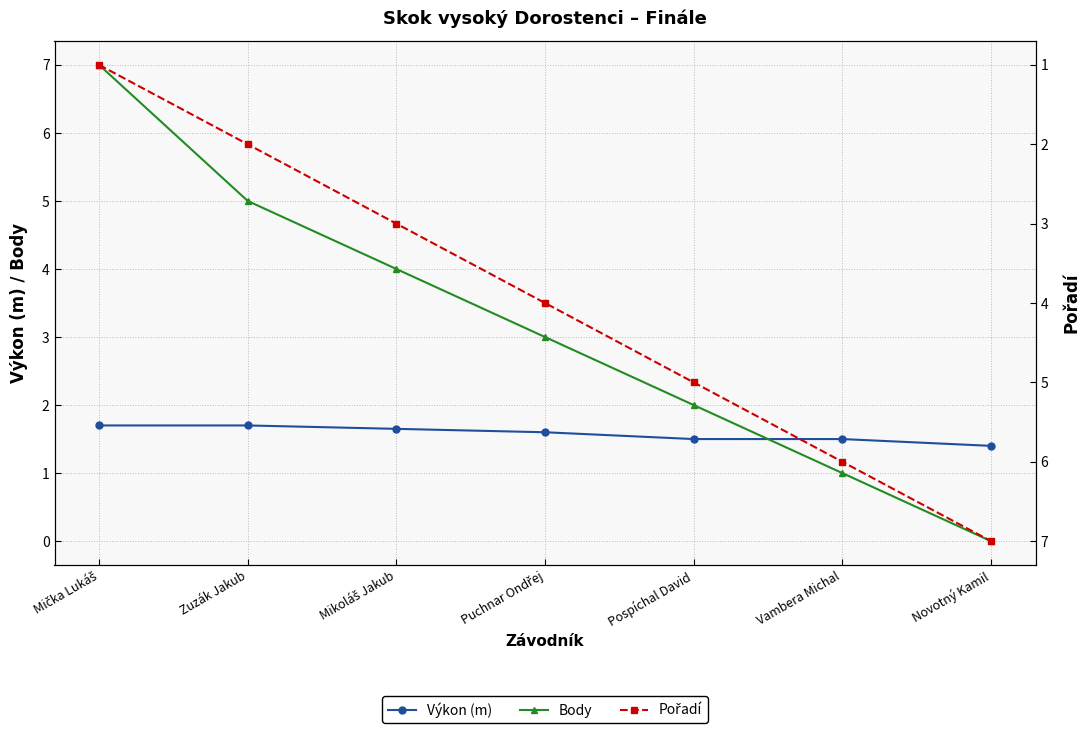

What is the total value across all series at Vambera Michal?

8.5